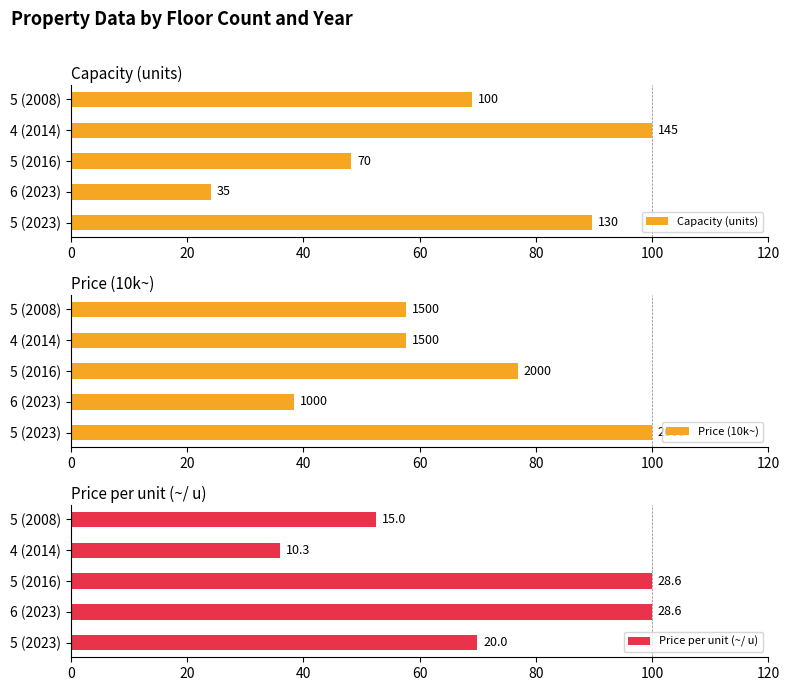

How many bars are there in total?

15